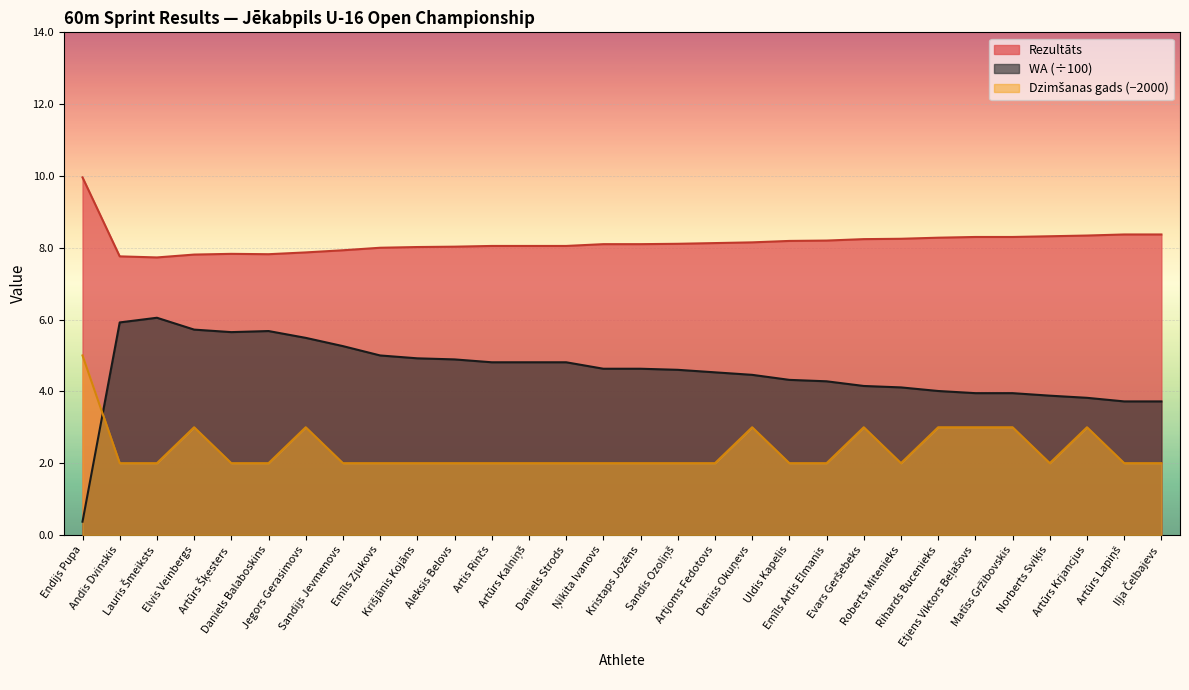

Where is WA nearest to the value 3?

Artūrs Lapiņš